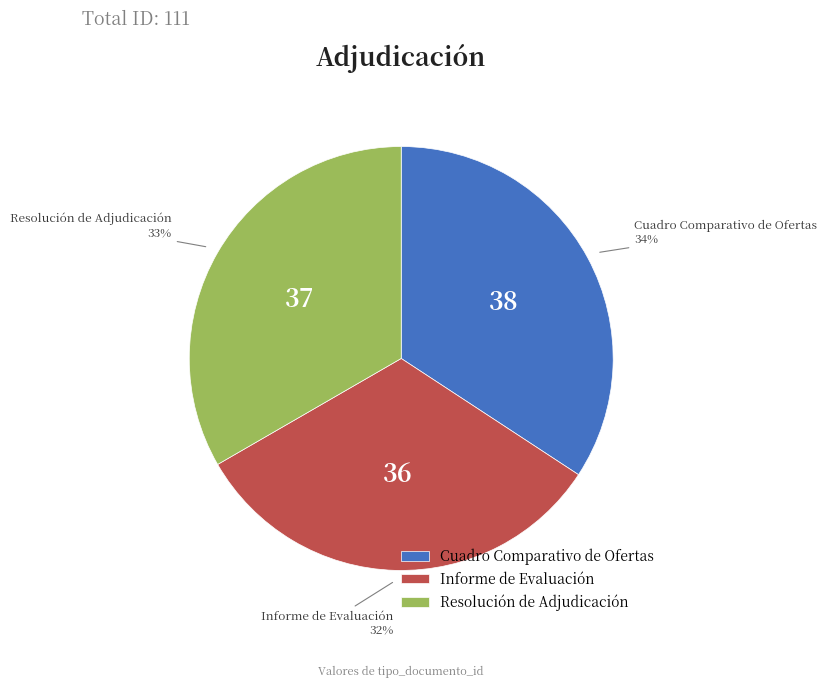

Between Informe de Evaluación and Cuadro Comparativo de Ofertas, which is larger?

Cuadro Comparativo de Ofertas